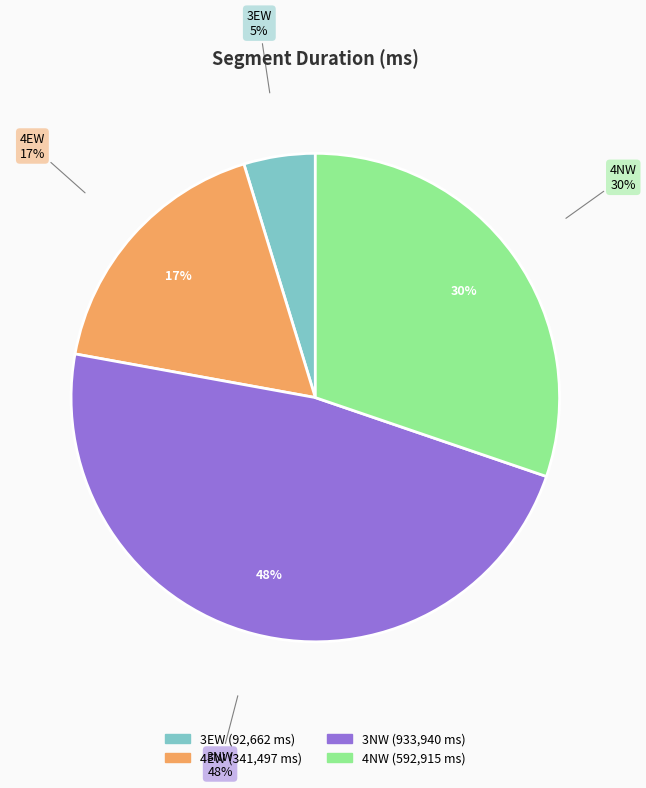

How many segments does this pie chart have?

4